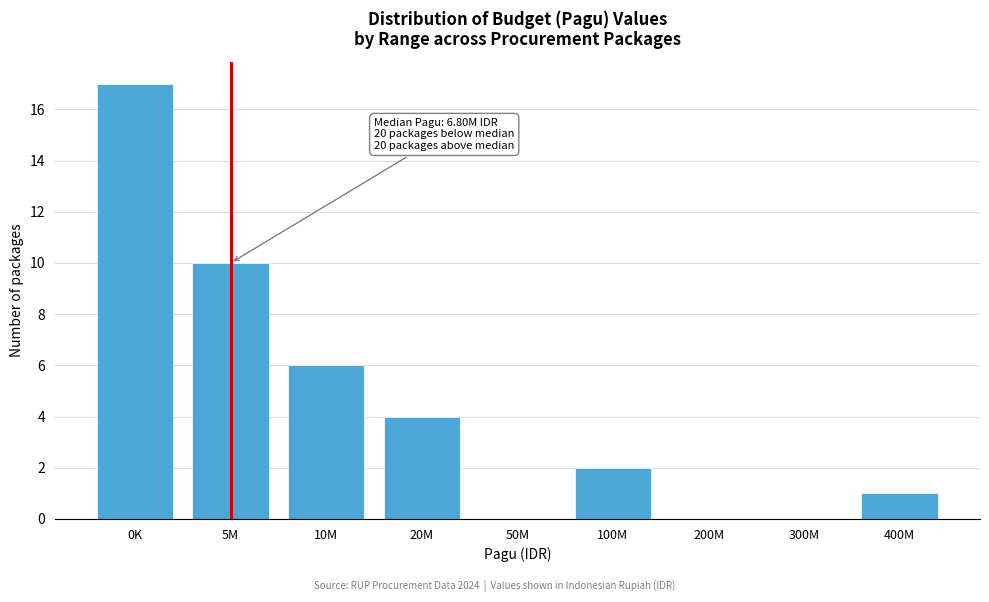

Reading right to left, transcribe all the data shown in this chart.

400M=1	300M=0	200M=0	100M=2	50M=0	20M=4	10M=6	5M=10	0K=17